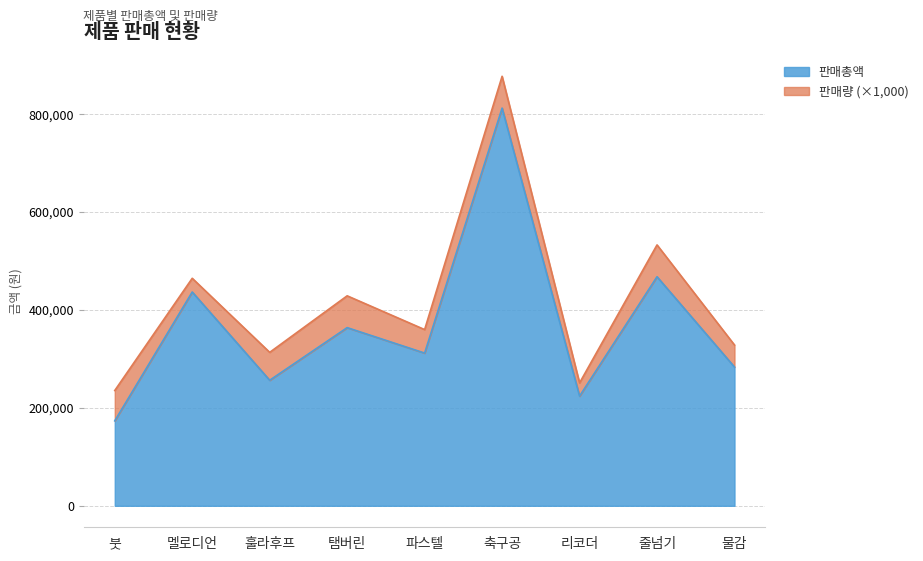

Reading right to left, extract all data points from this chart.

물감=283500	줄넘기=468000	리코더=224100	축구공=812500	파스텔=312000	탬버린=364000	훌라후프=256500	멜로디언=436800	붓=173600